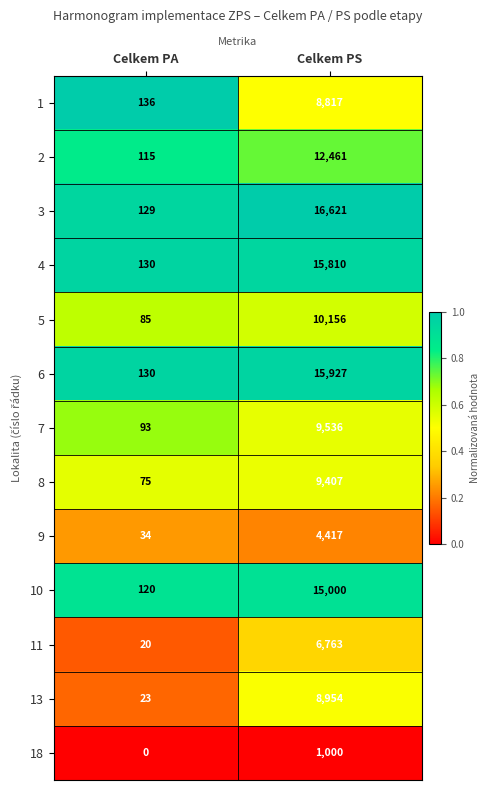

At which label is 4 closest to 7970?

Celkem PA